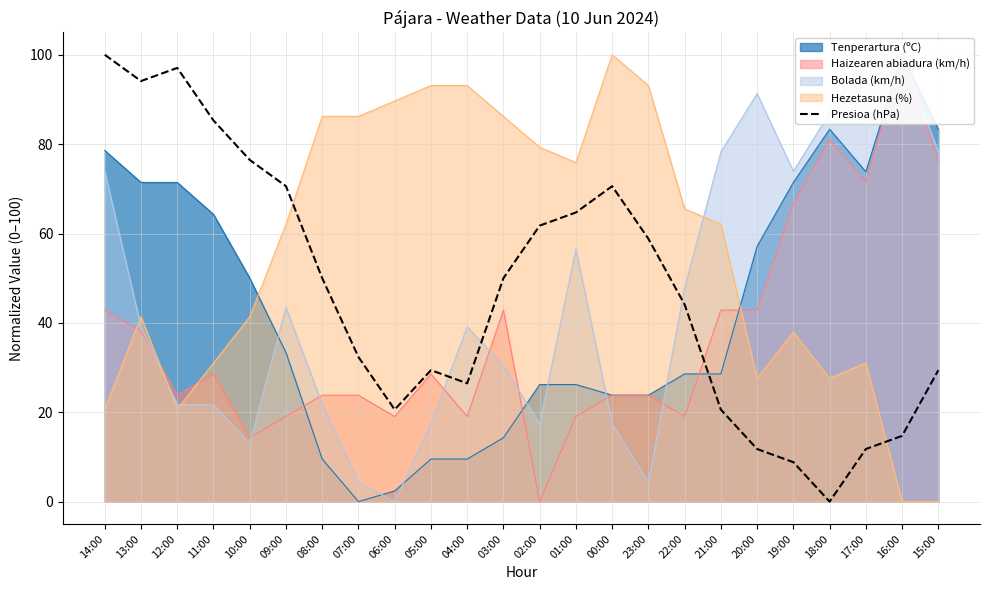

Read the value at 22:00.

44.1